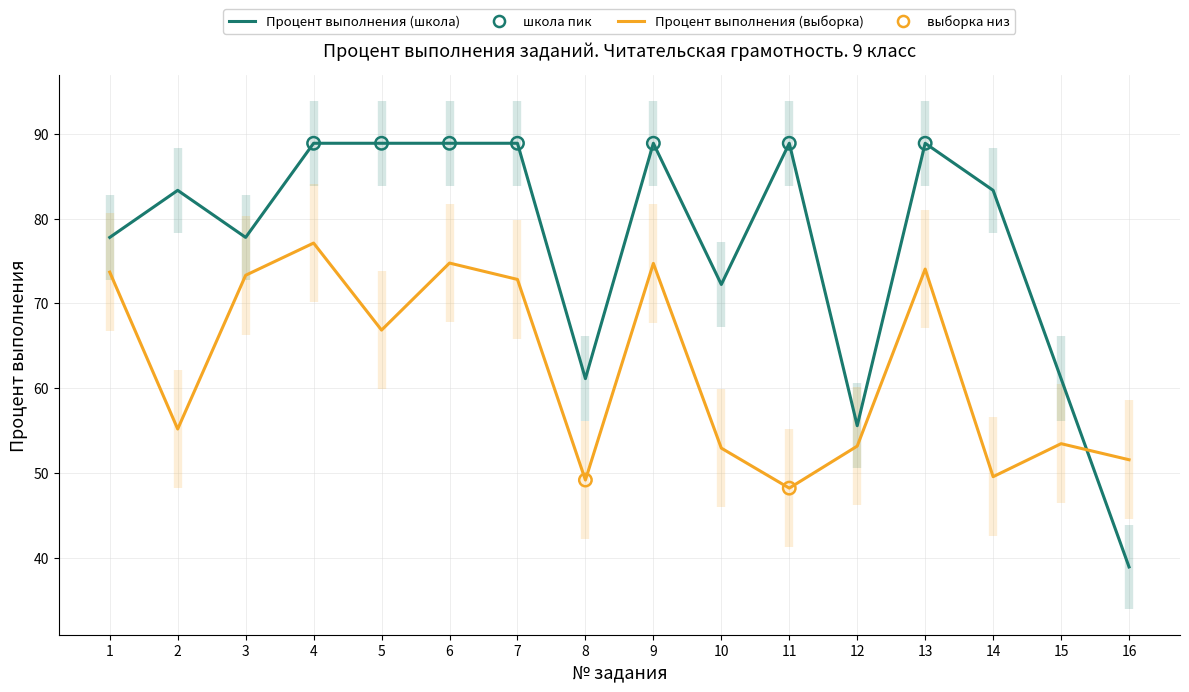

Which series reaches the maximum Y coordinate?

Процент выполнения (школа)